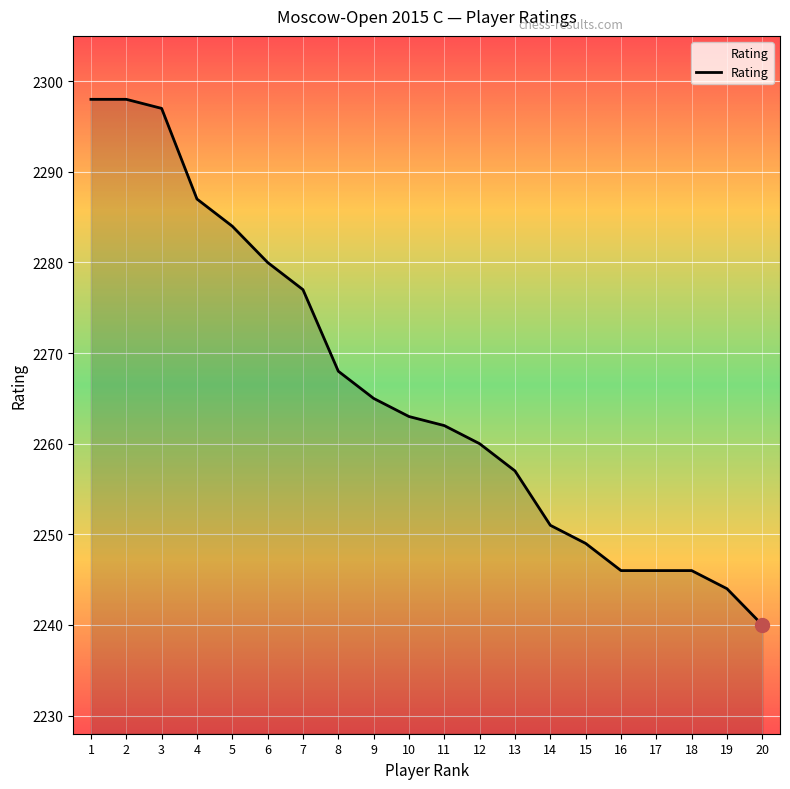

What is the approximate value at 4?

2287